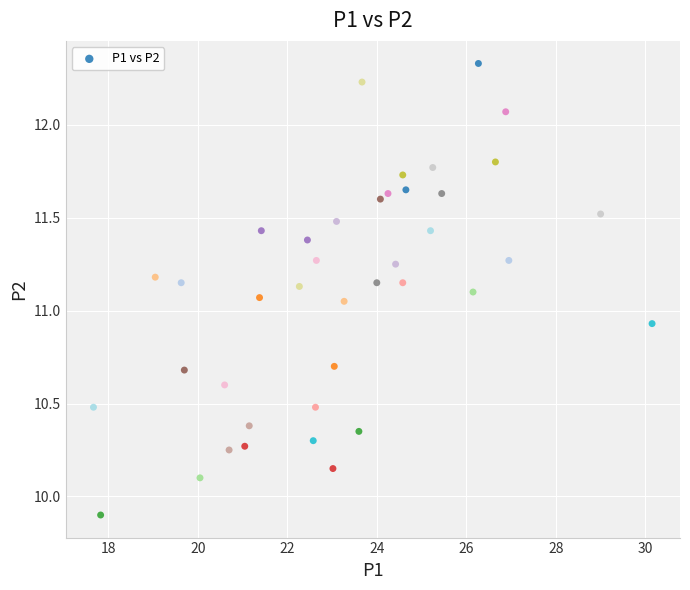

What is the range of Y values (max minus min)?

2.4